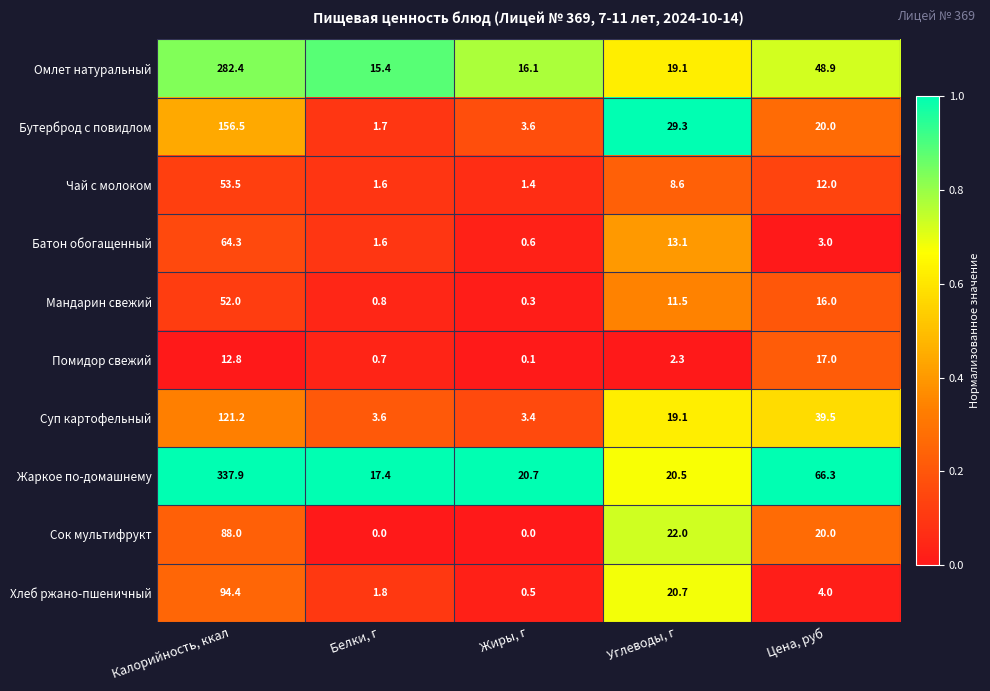

Which series has the largest total across all categories?

Жаркое по-домашнему